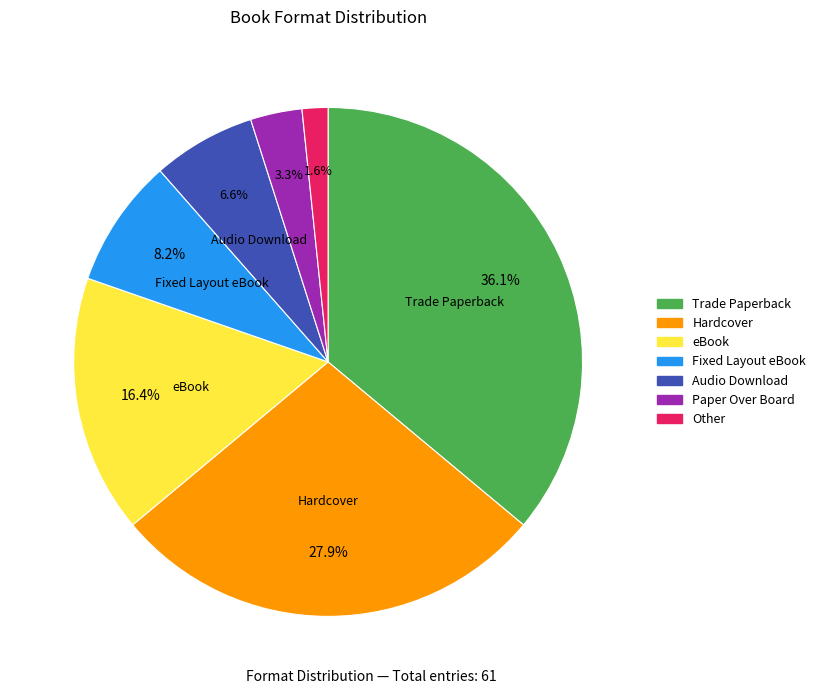

Rank the categories by value from lowest to highest.

Other, Paper Over Board, Audio Download, Fixed Layout eBook, eBook, Hardcover, Trade Paperback